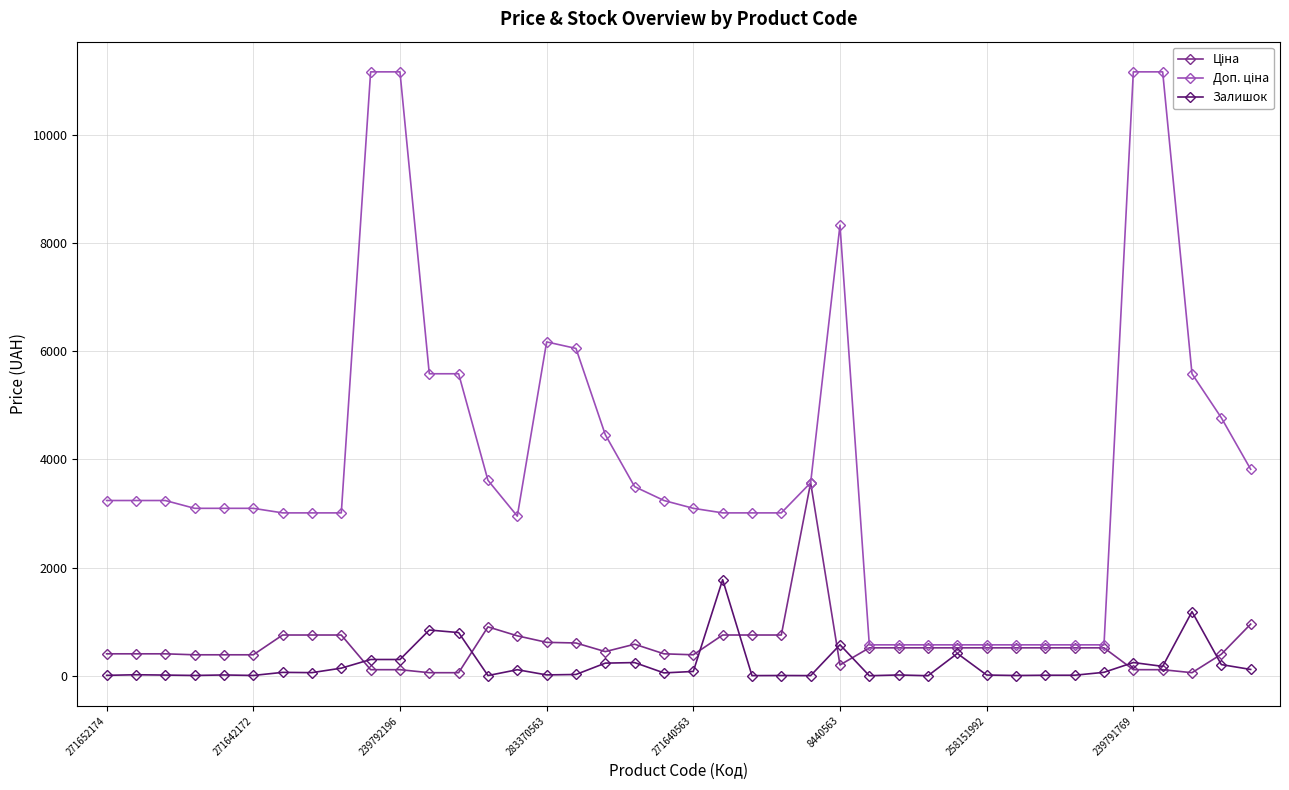

Does the chart have visible grid lines?

Yes